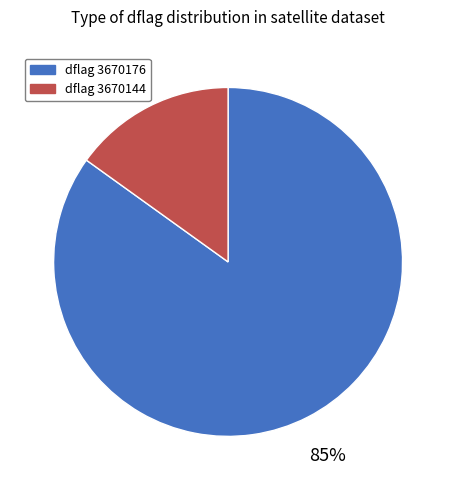

How many slices are in this pie chart?

2